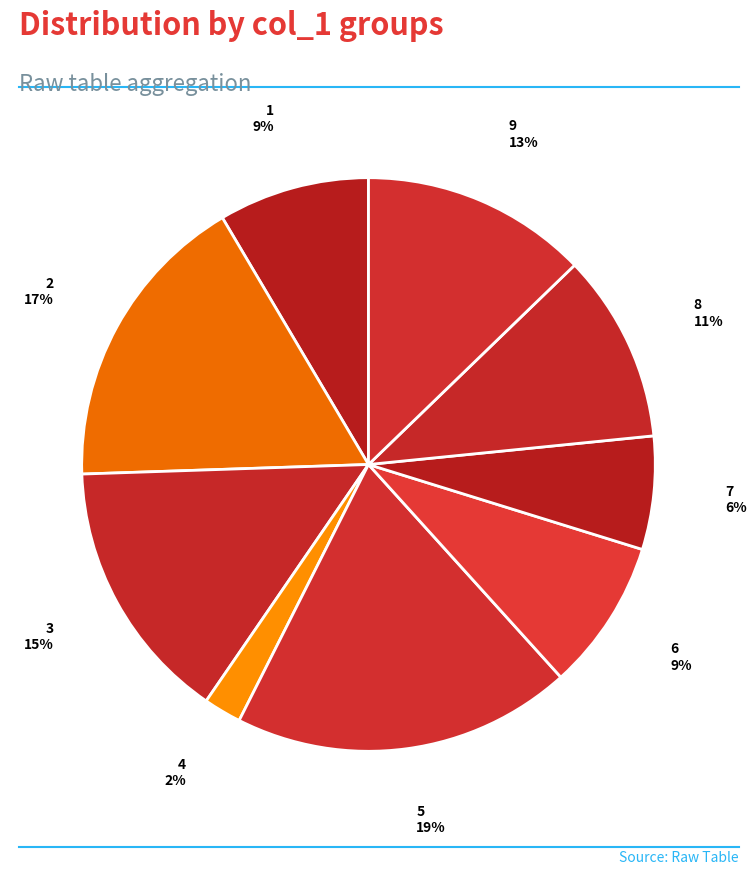

Is there any slice that represents more than half of the pie?

No